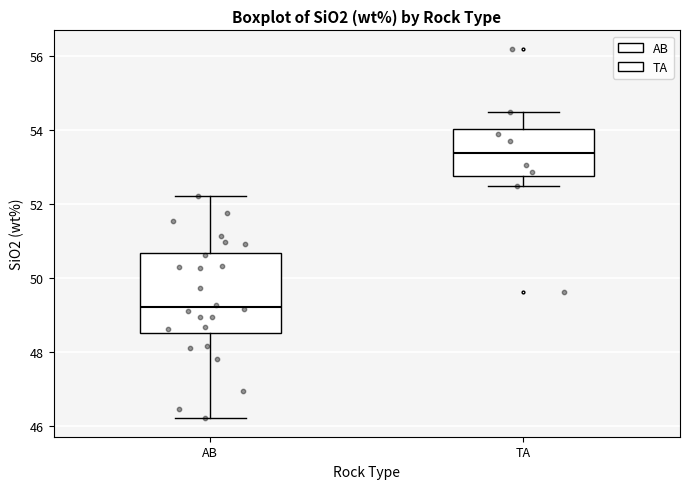

Reading left to right, read every box against the y-axis: the position of its median line, the range the box covers, and the ends of its whiskers. The values are not printed on the chart, so give them approximately, as read against the axis.

AB: median 49.2, box 48.6 to 50.6, whiskers 46.2 to 52.2
TA: median 53.4, box 52.8 to 54.0, whiskers 52.4 to 54.4